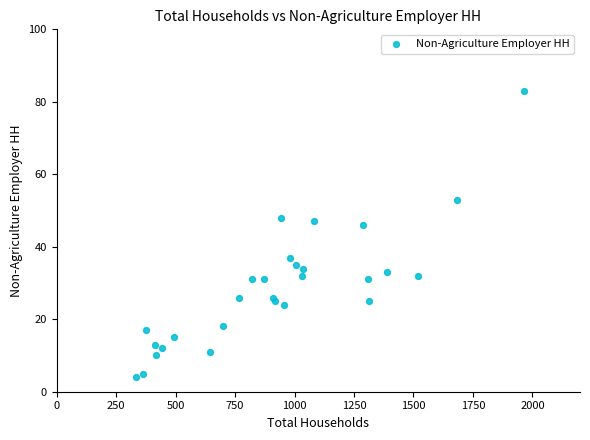

What Y value in the scatter plot is closest to 43?

46